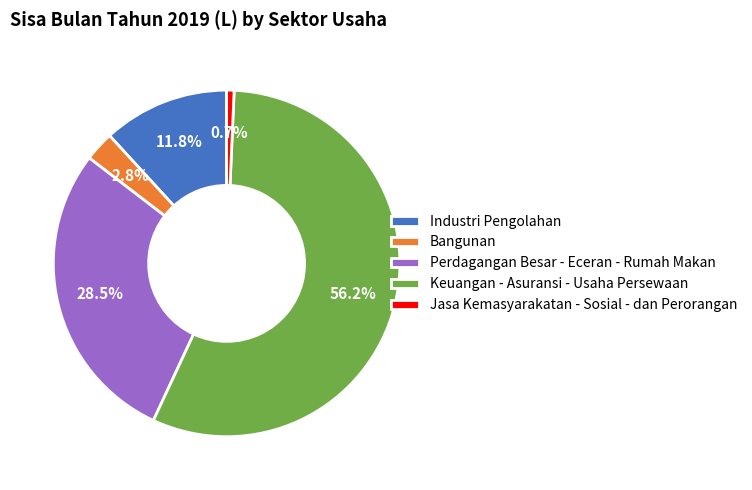

To the nearest percent, what is the difference between the Keuangan - Asuransi - Usaha Persewaan and Perdagangan Besar - Eceran - Rumah Makan slice percentages?

28%